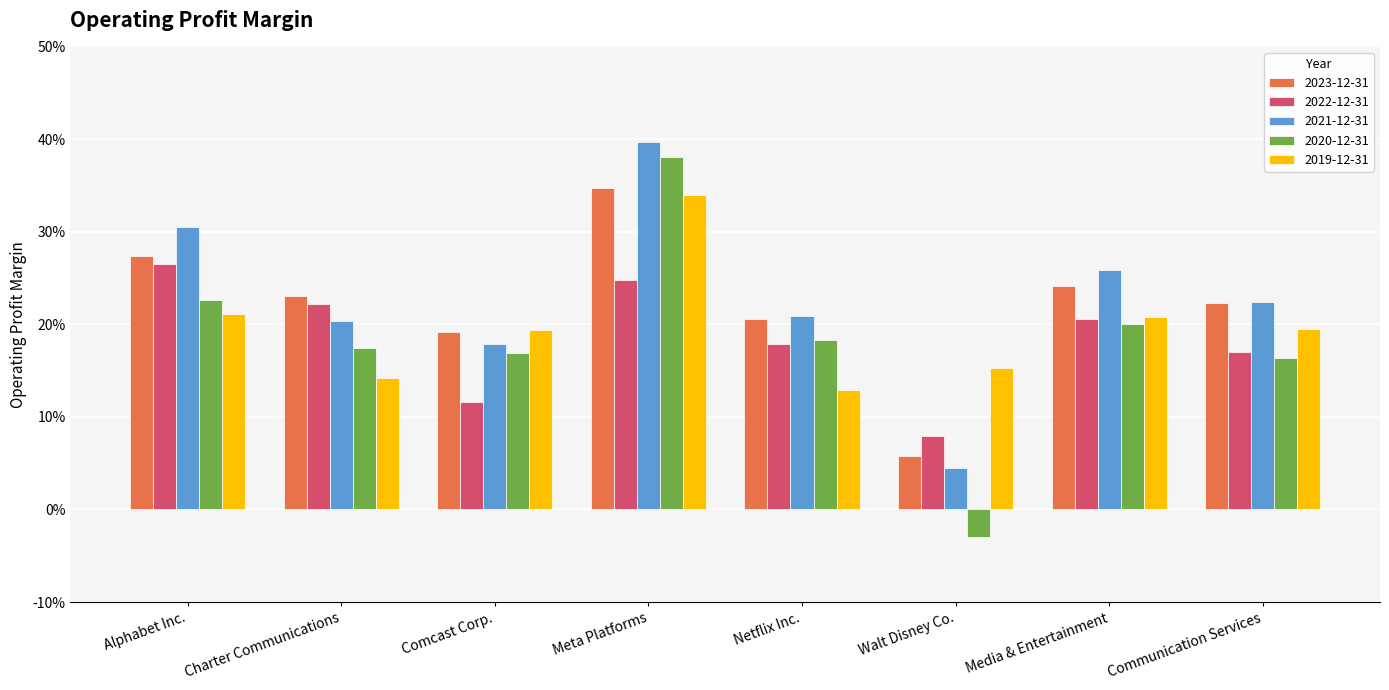

Are the bars horizontal?

No